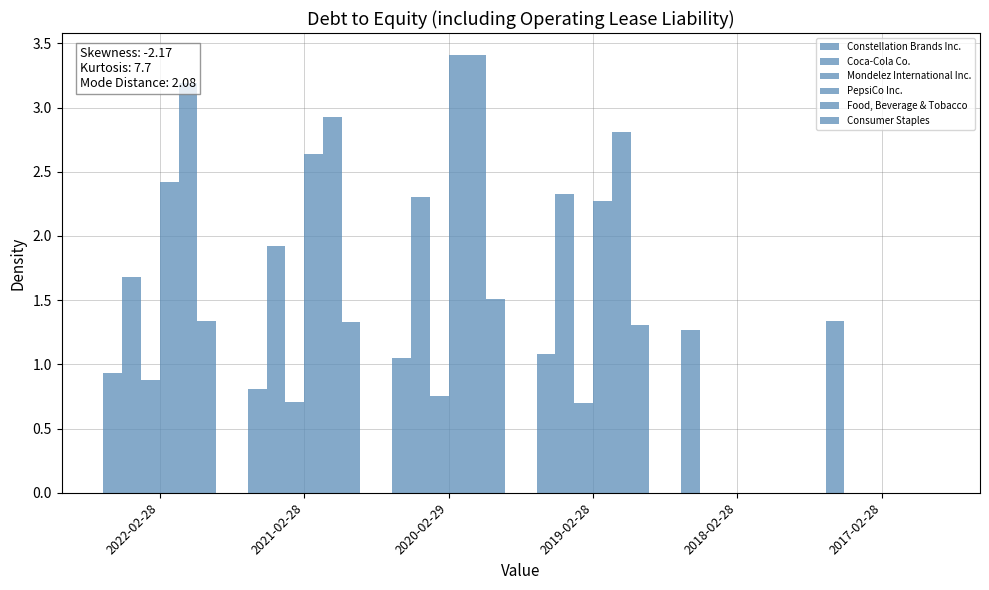

True or false: Constellation Brands Inc. has a value of 1.5 at 2019-02-28.

False